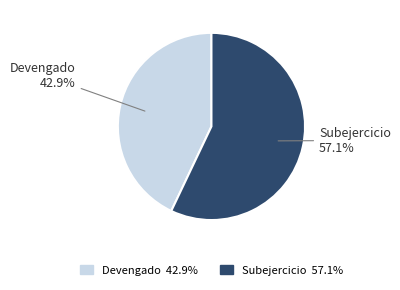

Which slice represents more than half of the pie?

Subejercicio